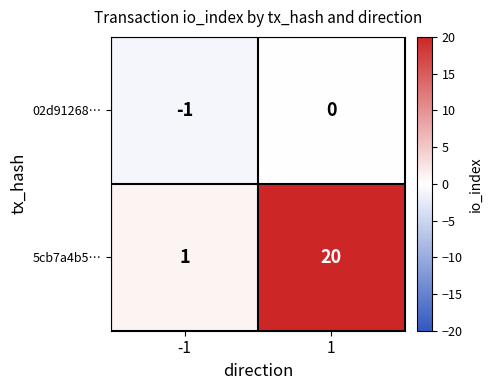

At which category is the sum across all series the highest?

1